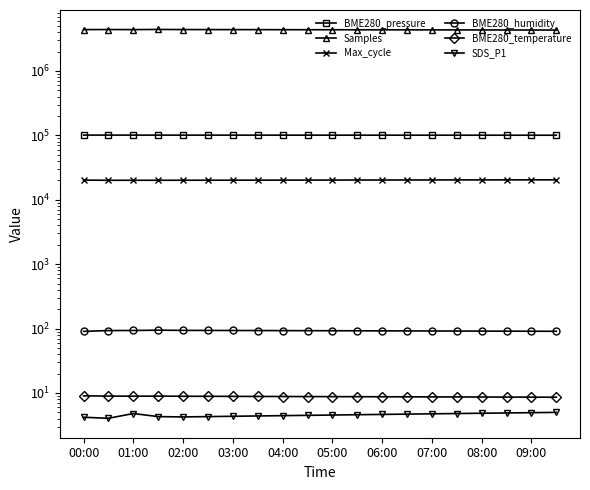

Between 05:00 and 19, which series saw the biggest shift?

Samples